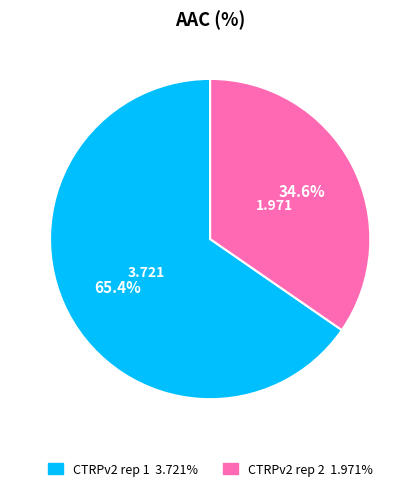

Is there any slice that represents more than half of the pie?

Yes